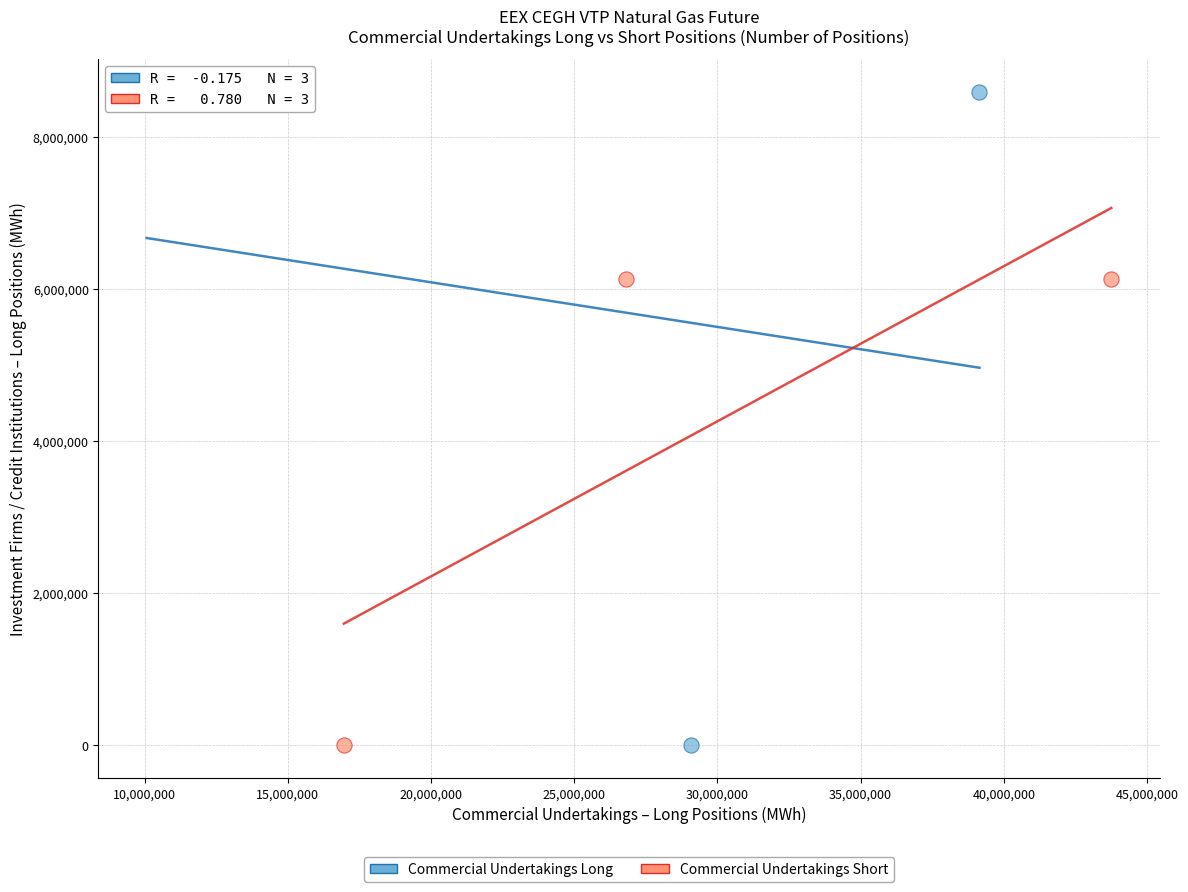

Which series has the largest Y range (max minus min)?

Commercial Undertakings Long